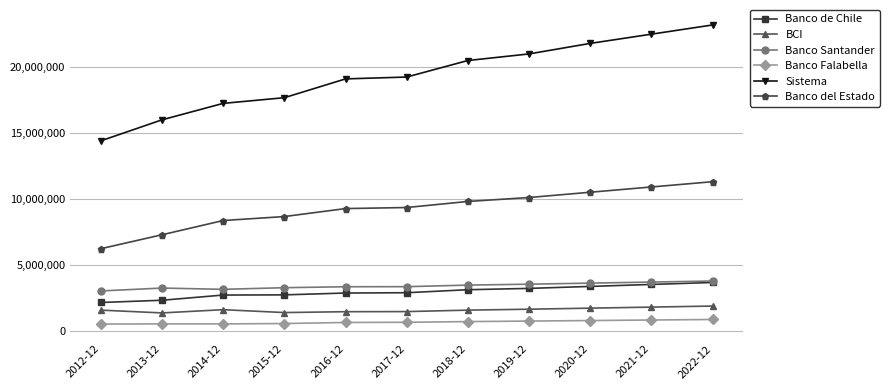

Does the chart have visible grid lines?

Yes